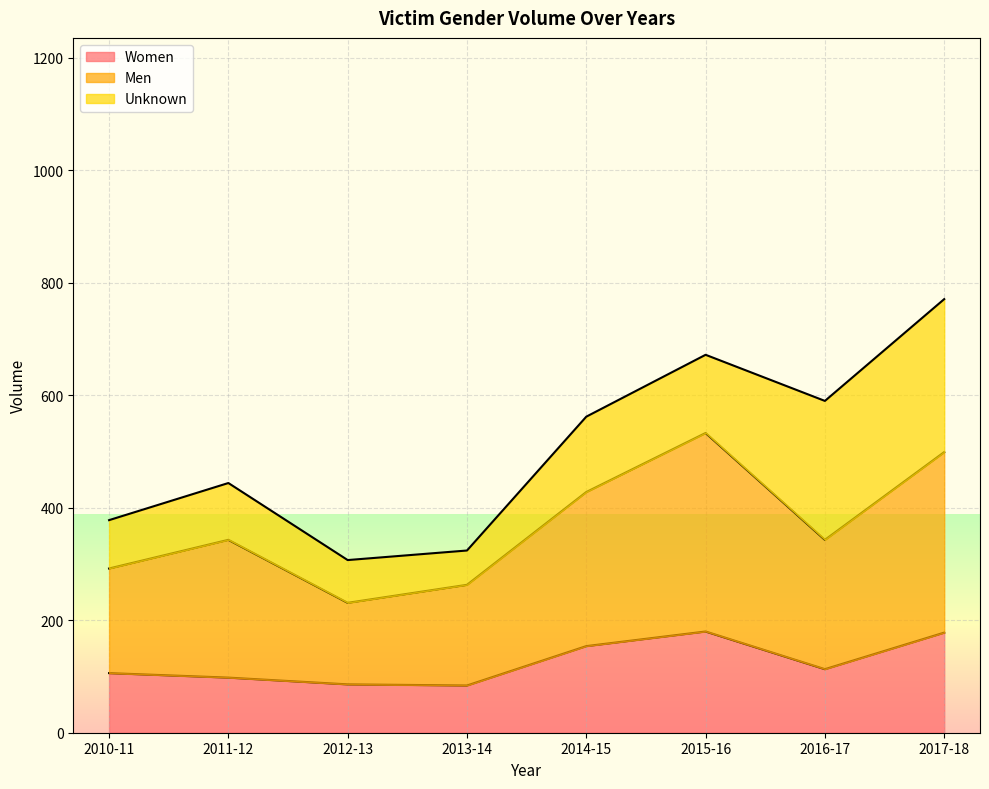

Does the chart display data point markers on the line(s)?

No